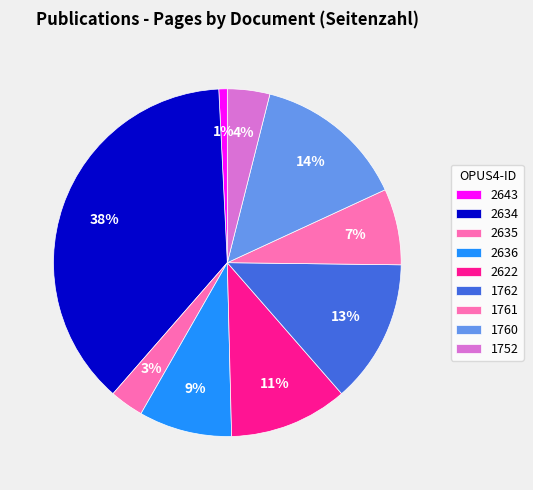

What percentage is the 1760 slice, to the nearest percent?

14%